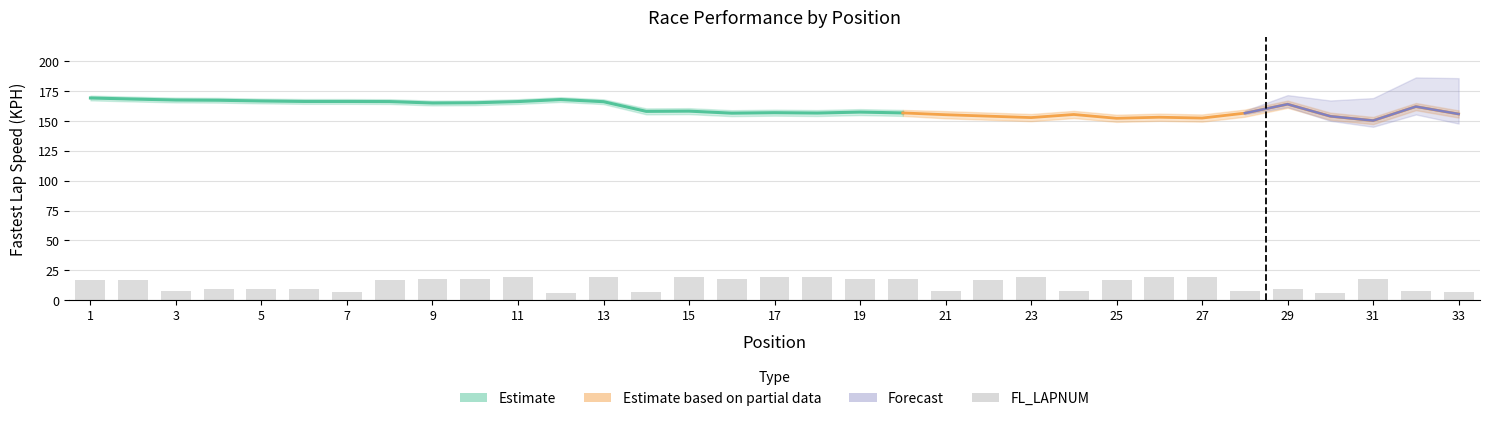

At which label is FL_KPH closest to 159?

15